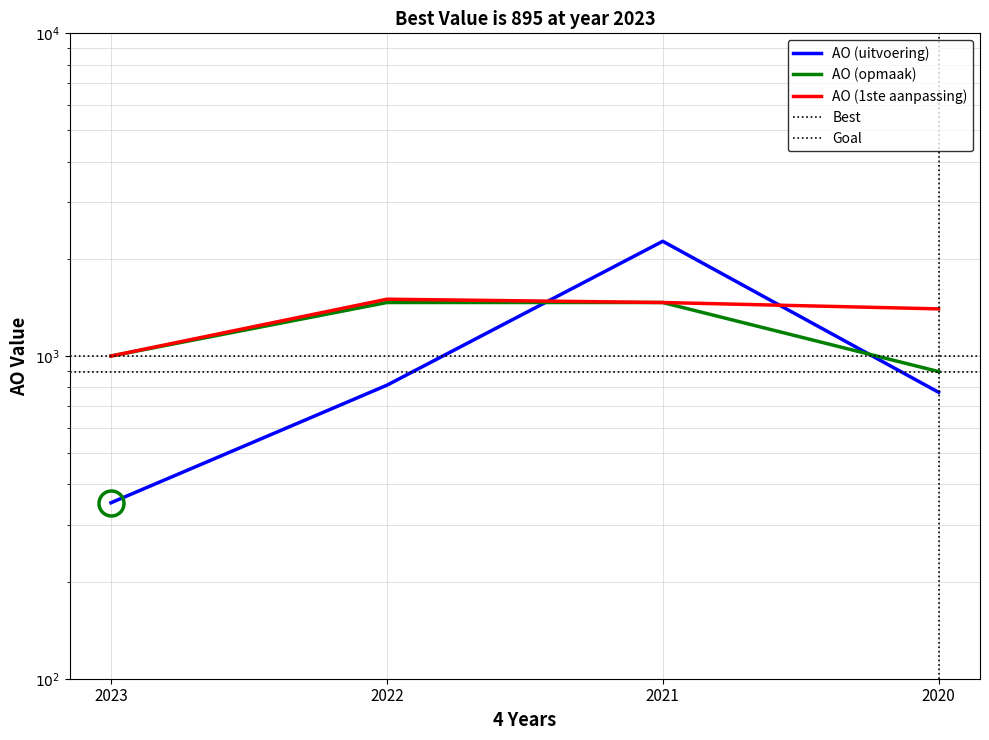

The AO (uitvoering) series shows 772 at 2020. True or false?

True